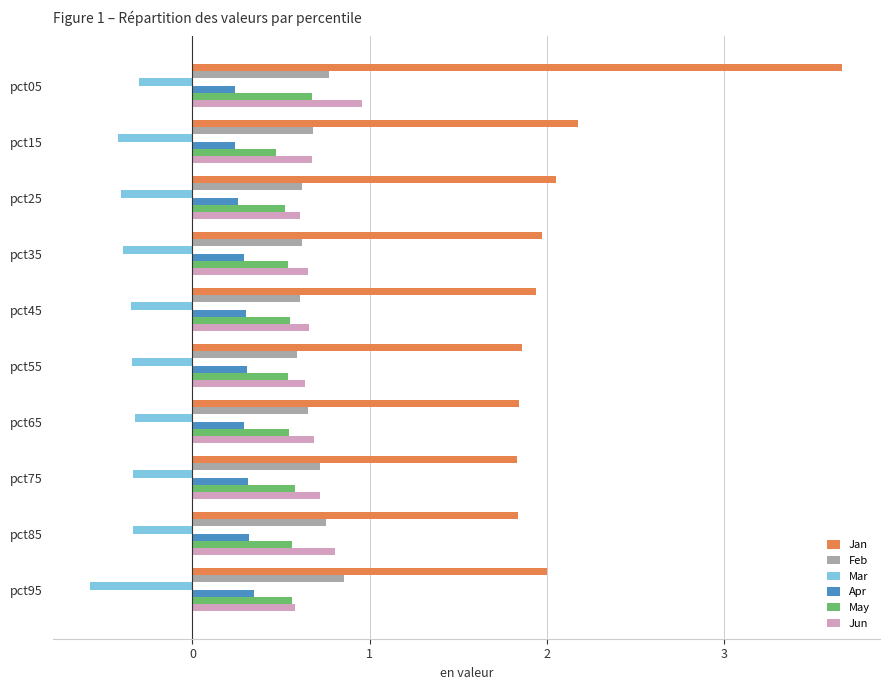

What is the lowest value of the Apr series?

0.2